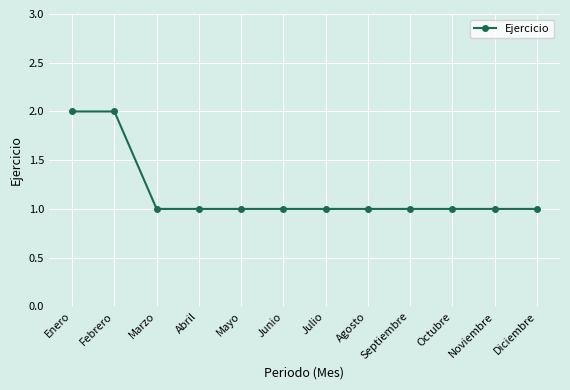

What is the sum of the values at Enero and Julio?

3